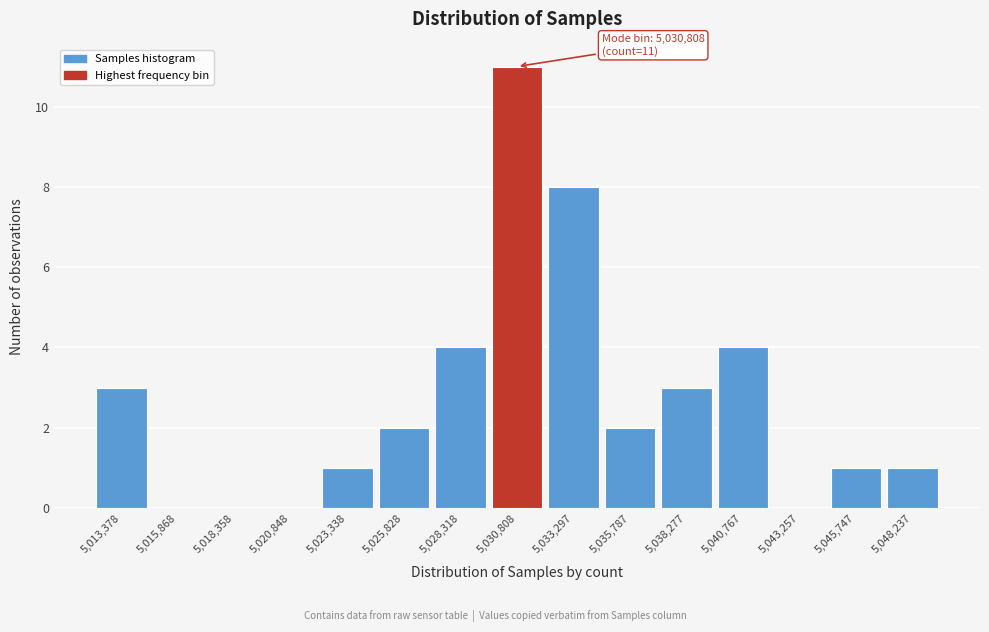

Over which range of the x-axis is the bar tallest?

5029500 to 5032000